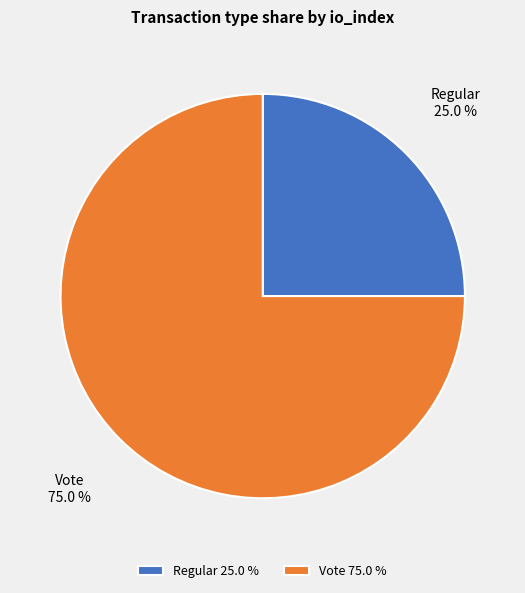

Is there any slice that represents more than half of the pie?

Yes